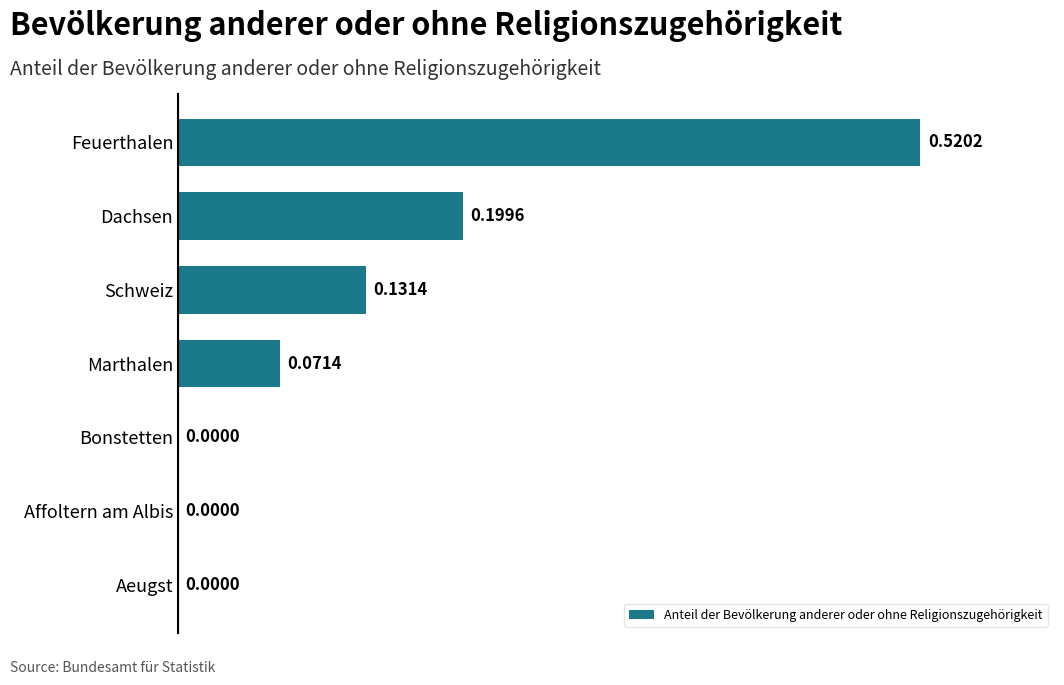

Which has a higher value, Dachsen or Aeugst?

Dachsen